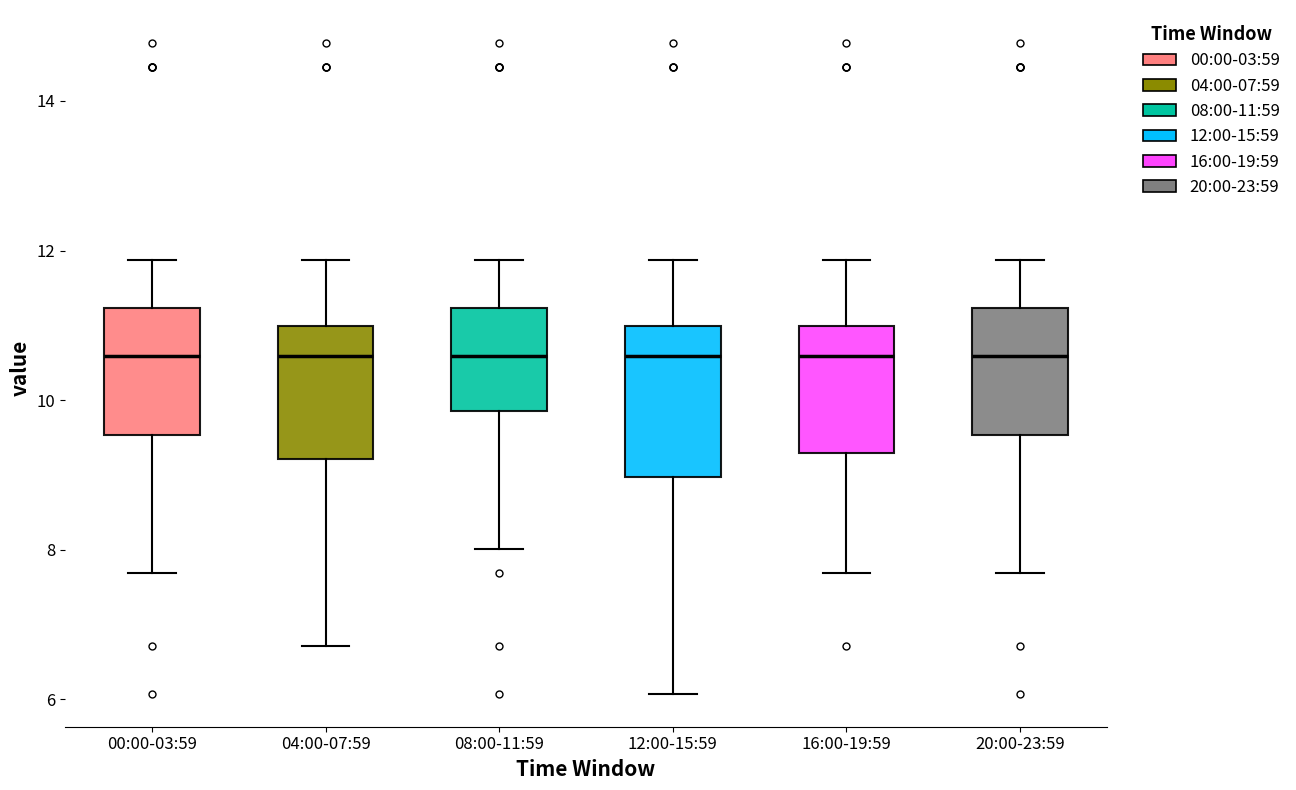

Reading left to right, transcribe this box plot: for each box, give where its median line is, the range the box spans, and where its two whiskers end, as read against the y-axis. The values are not printed on the chart, so give them approximately, as read against the axis.

00:00-03:59: median 10.6, box 9.6 to 11.2, whiskers 7.6 to 11.8
04:00-07:59: median 10.6, box 9.2 to 11.0, whiskers 6.8 to 11.8
08:00-11:59: median 10.6, box 9.8 to 11.2, whiskers 8.0 to 11.8
12:00-15:59: median 10.6, box 9.0 to 11.0, whiskers 6.0 to 11.8
16:00-19:59: median 10.6, box 9.4 to 11.0, whiskers 7.6 to 11.8
20:00-23:59: median 10.6, box 9.6 to 11.2, whiskers 7.6 to 11.8